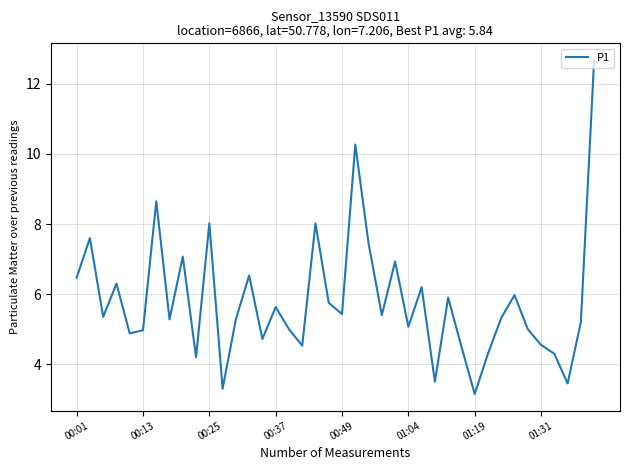

What is the maximum value shown in the chart?

12.7